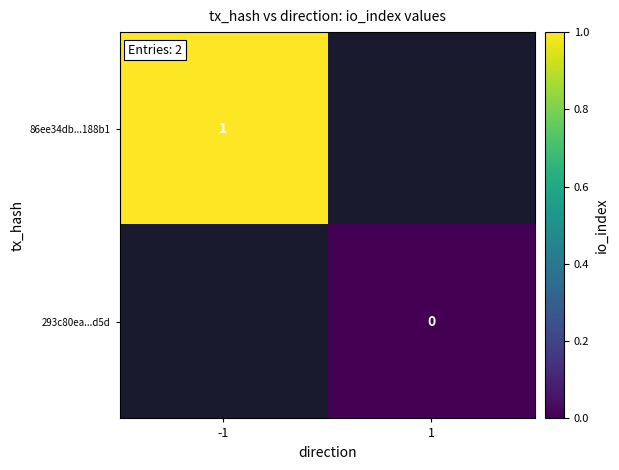

Is it true that 86ee34db...188b1 equals 0 at -1?

False